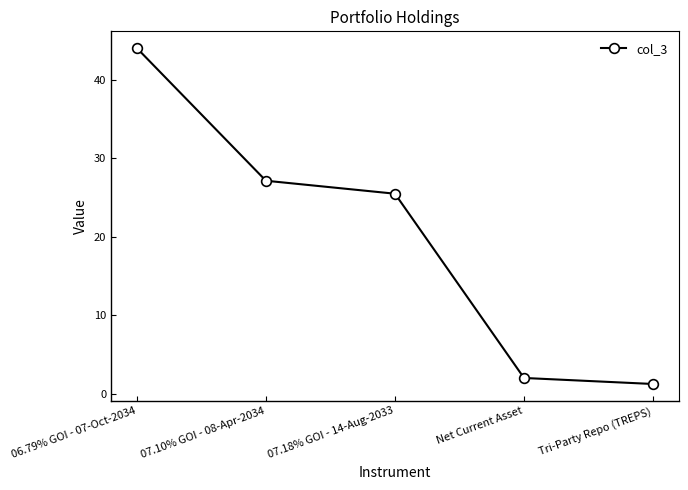

Is it true that the value at 07.10% GOI - 08-Apr-2034 is 27.2?

True